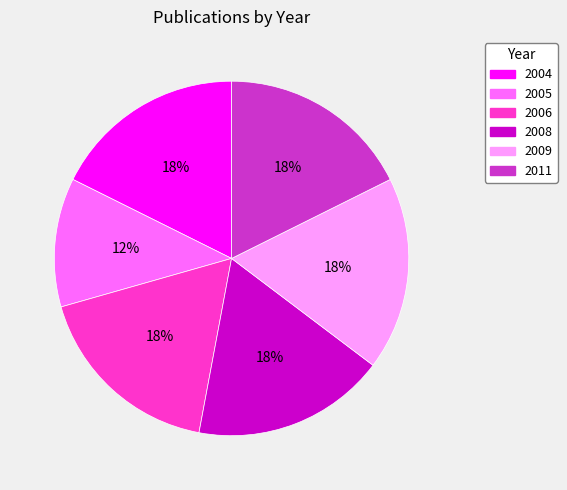

To the nearest percent, what is the average slice percentage?

17%